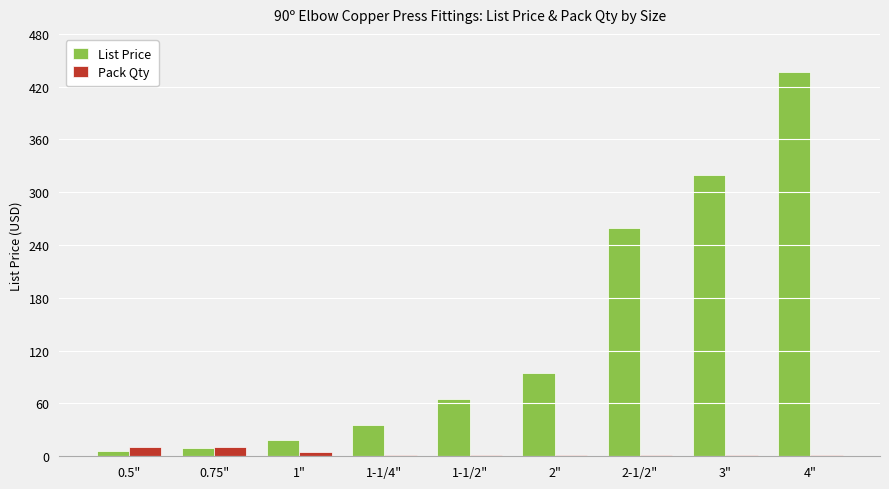

What is the maximum value shown in the chart?

436.3